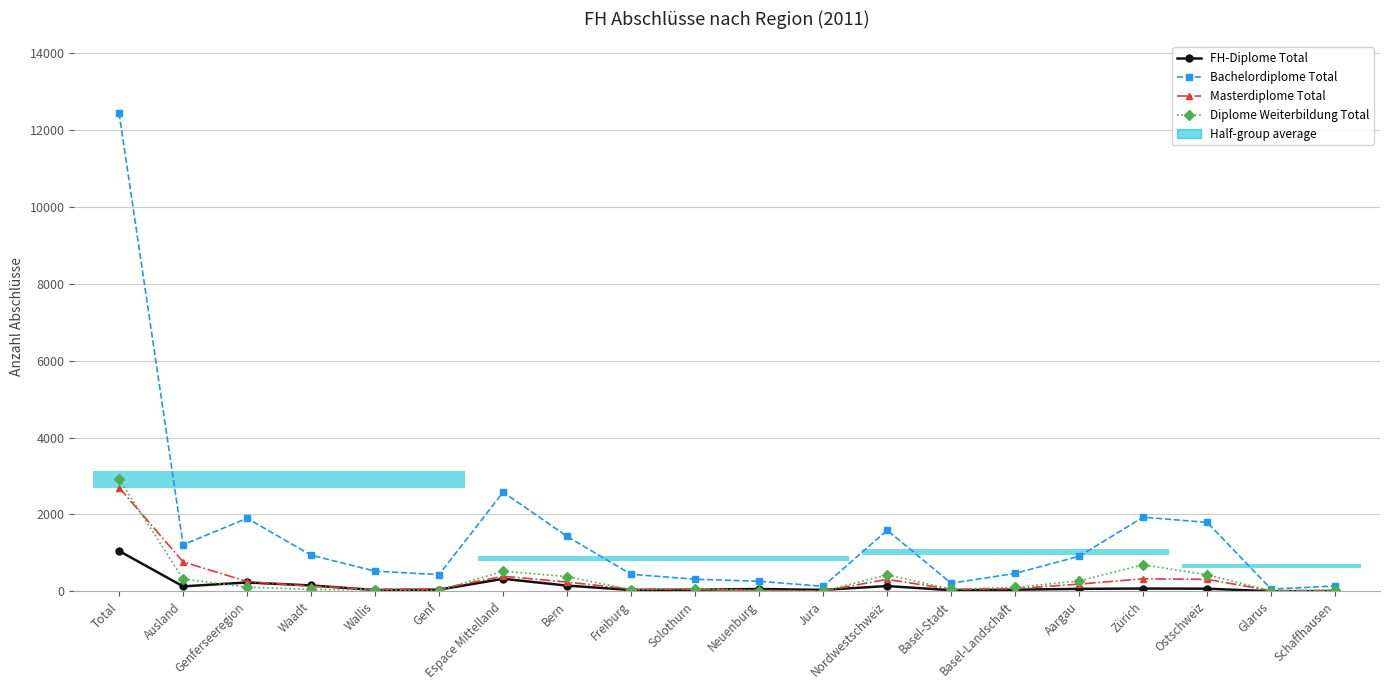

What is the minimum value shown in the chart?

3